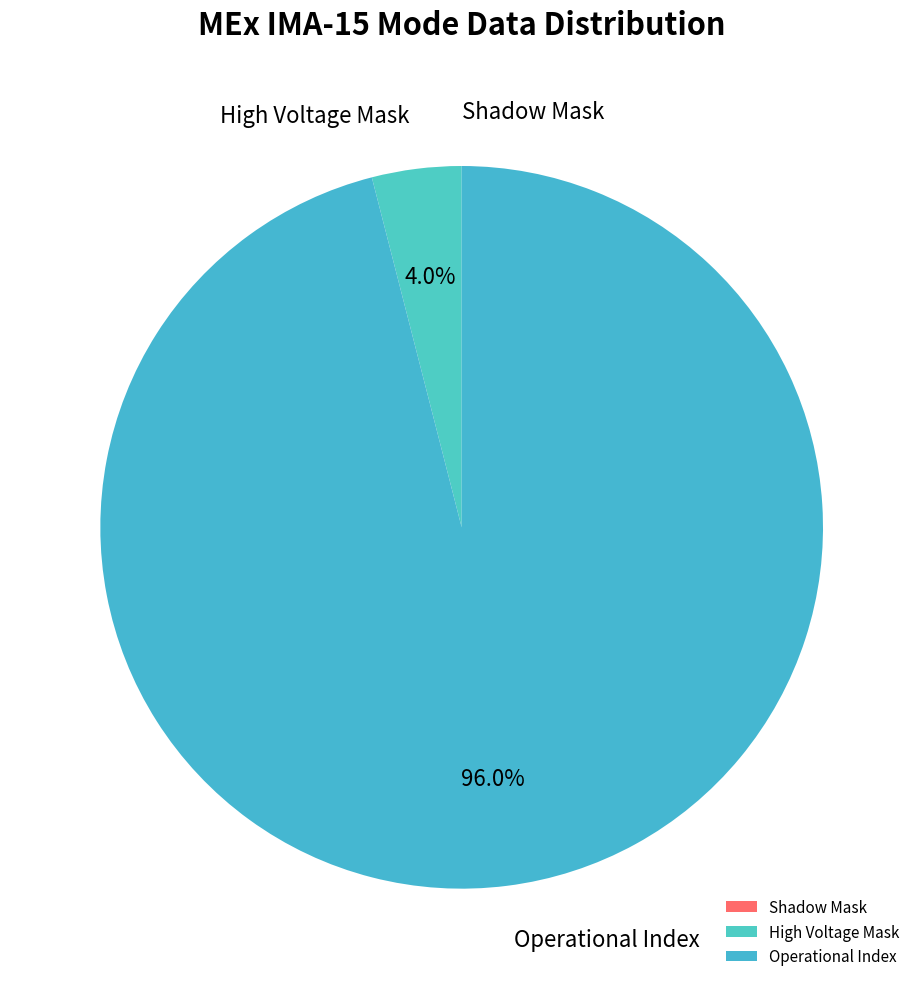

Which slice is the largest?

Operational Index